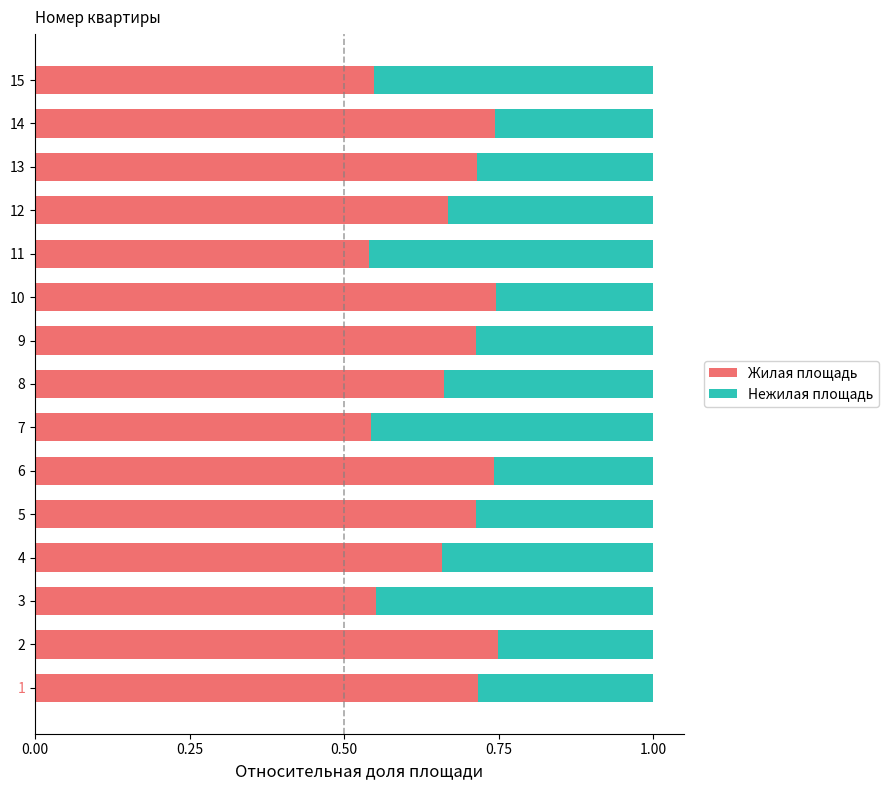

The value of Жилая площадь at 2 is 0.4. True or false?

False